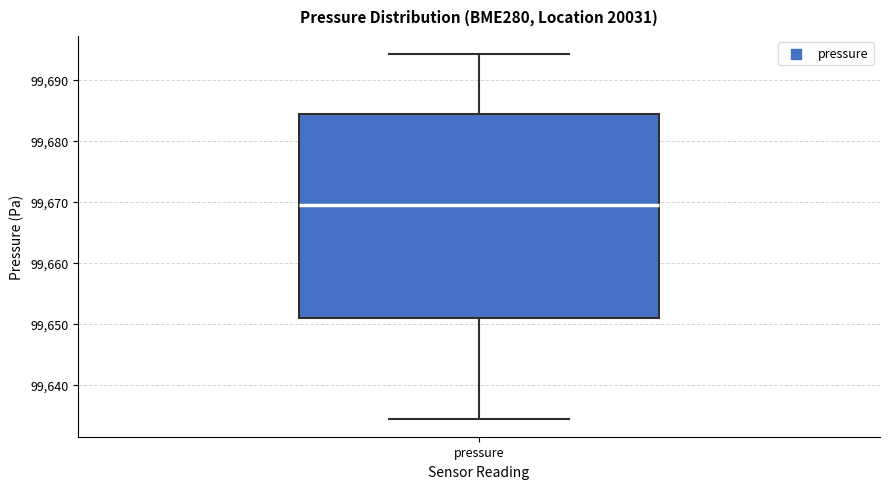

Where is the upper edge of the box for pressure on the y-axis? The values are not printed on the chart, so give them approximately, as read against the axis.

99684